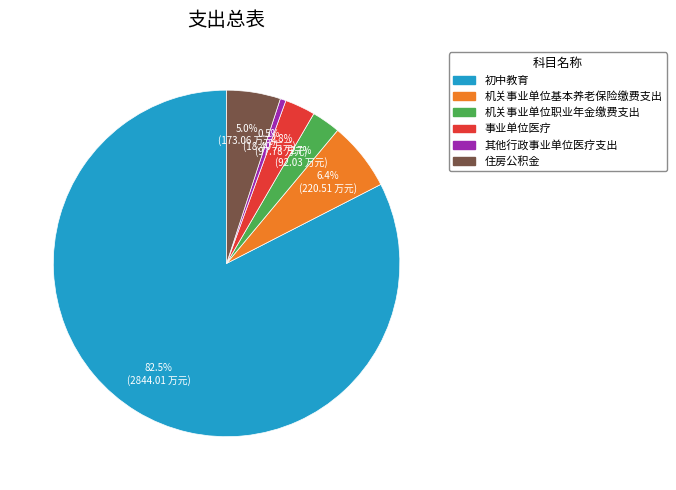

How many slices are in this pie chart?

6